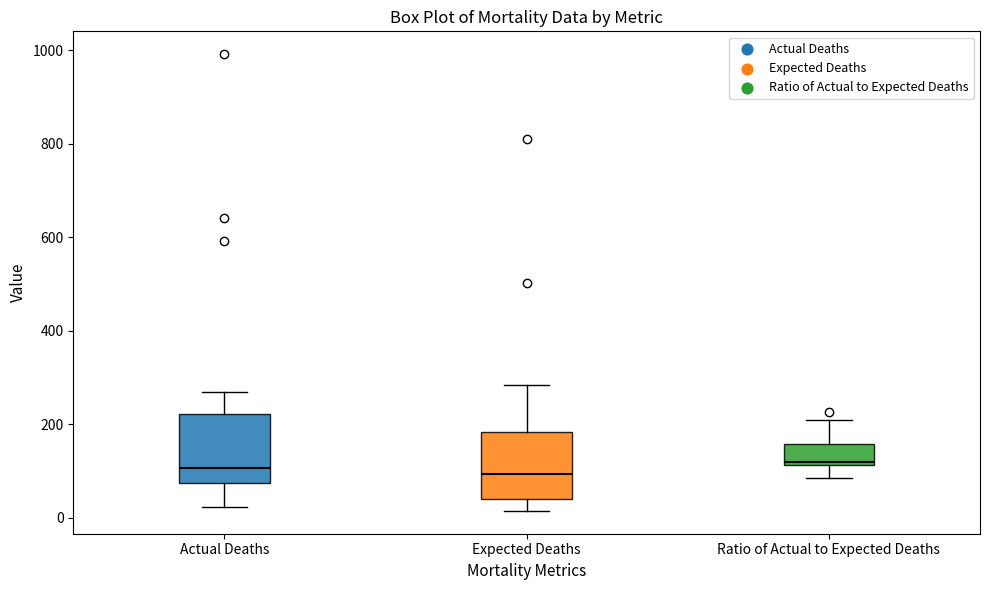

Reading left to right, read every box against the y-axis: the position of its median line, the range the box covers, and the ends of its whiskers. The values are not printed on the chart, so give them approximately, as read against the axis.

Actual Deaths: median 100, box 80 to 220, whiskers 20 to 260
Expected Deaths: median 100, box 40 to 180, whiskers 20 to 280
Ratio of Actual to Expected Deaths: median 120 (just above the box's lower edge), box 120 to 160, whiskers 80 to 200